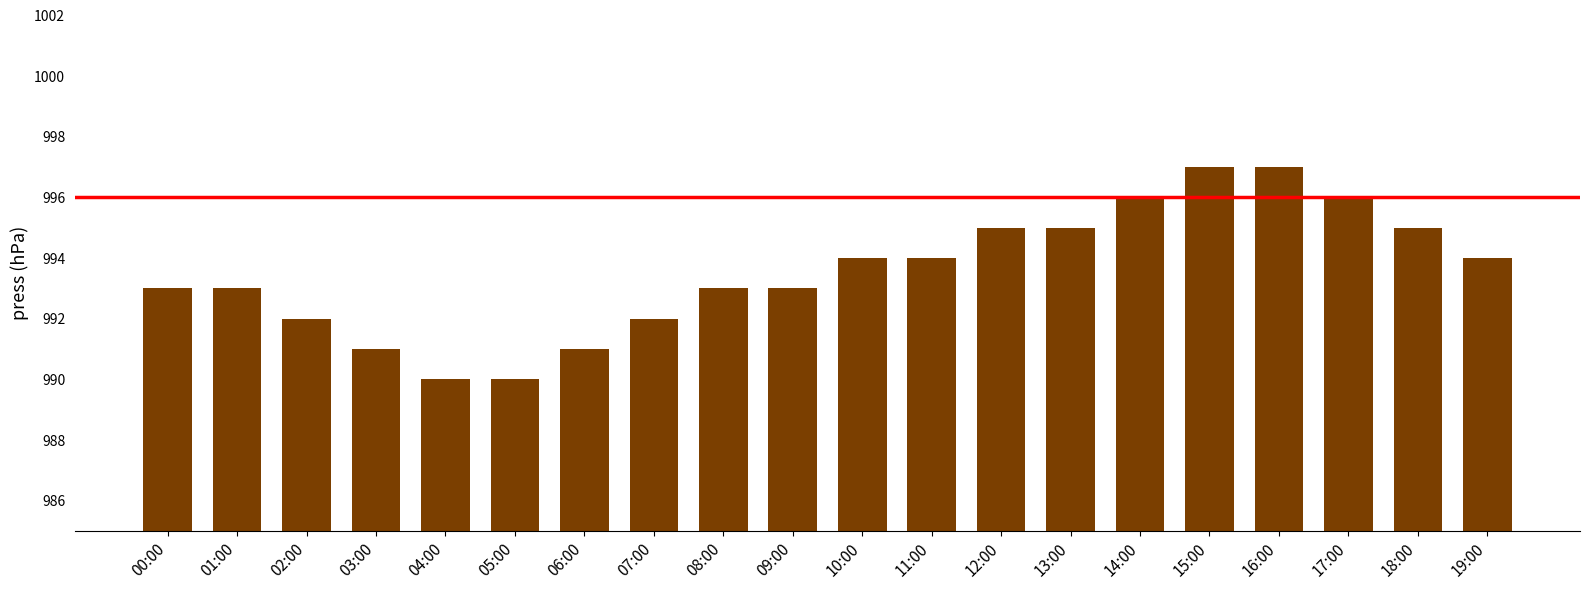

What is the maximum value shown in the chart?

997